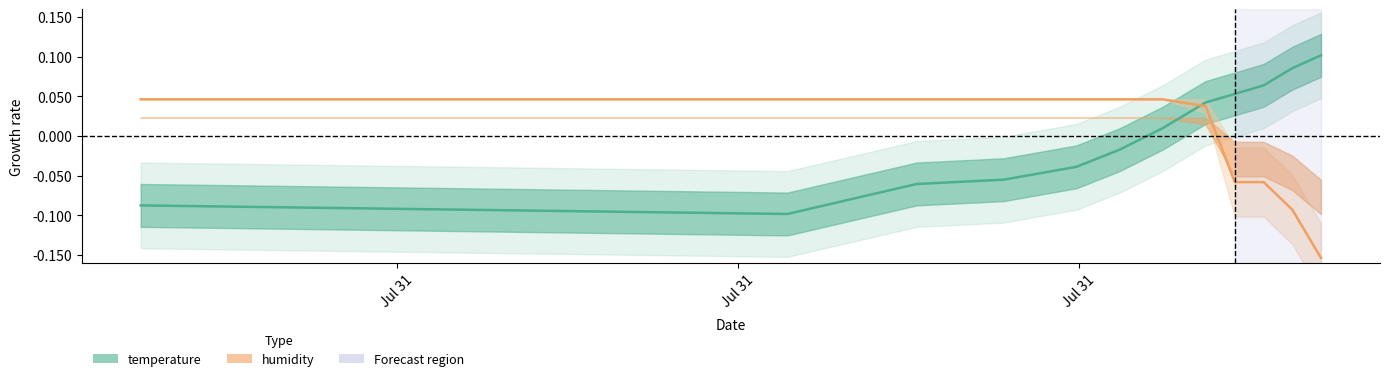

The humidity series shows -0.0 at 9. True or false?

False